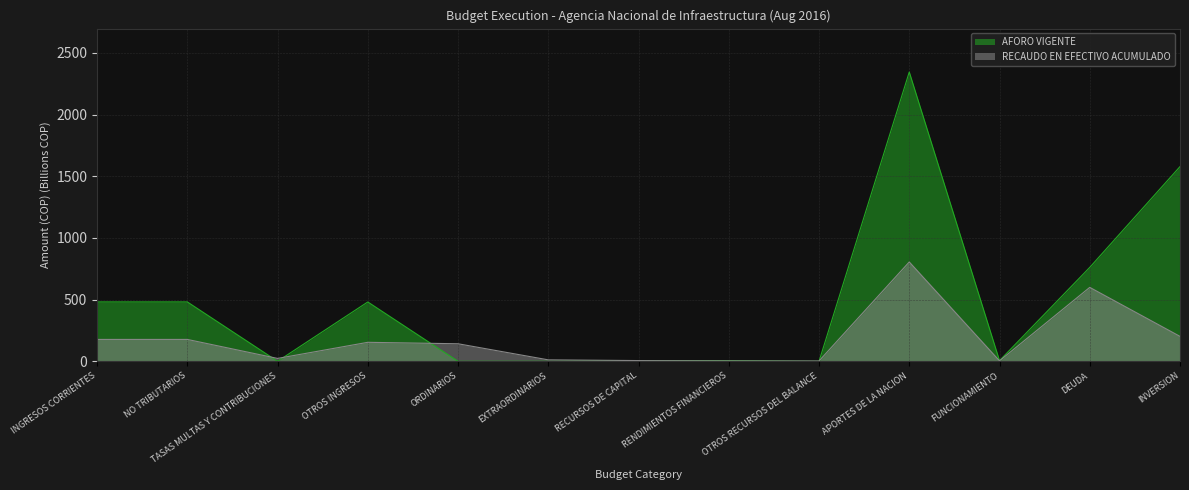

Which category has the lowest value across all series?

ORDINARIOS